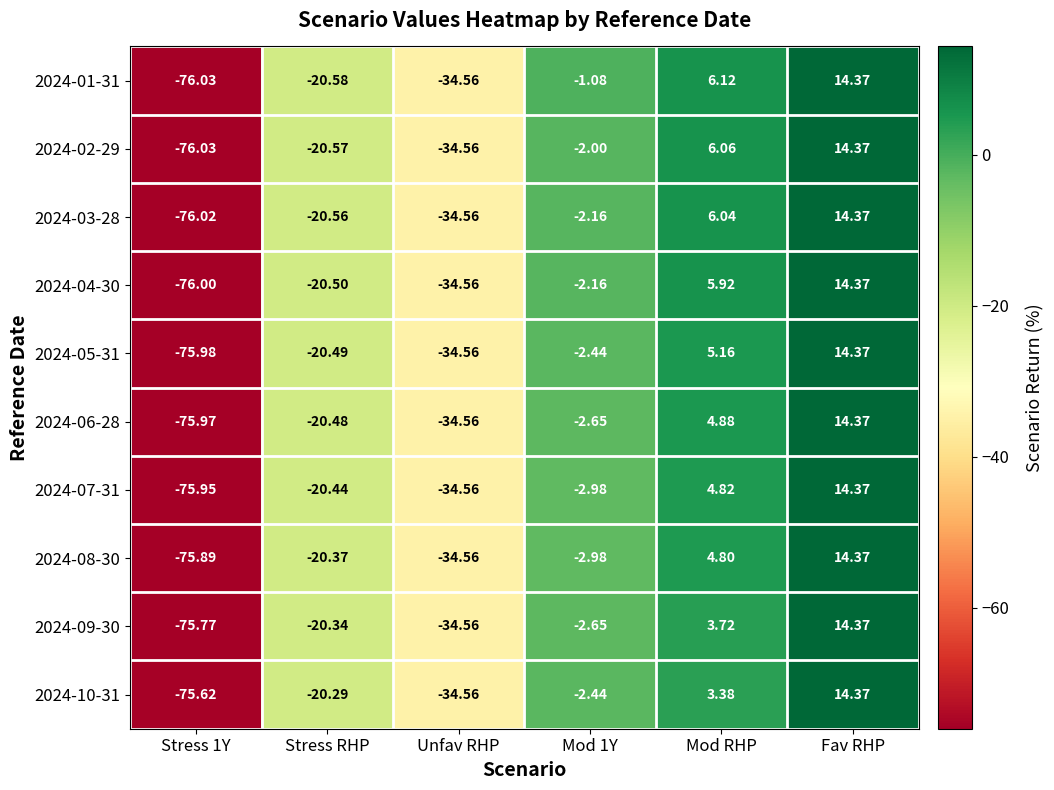

Is the value of 2024-08-30 at Unfav RHP greater than the value of 2024-09-30 at Fav RHP?

No